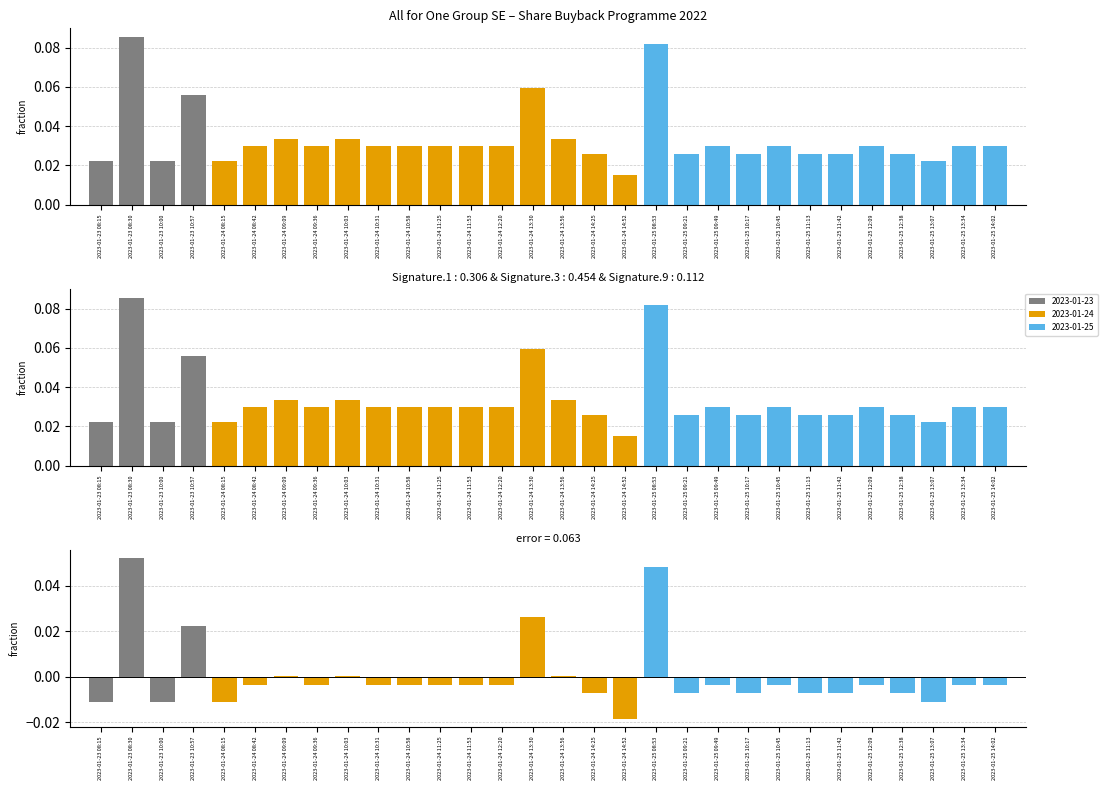

Reading left to right, extract all data points from this chart.

Shares purchased: 2023-01-23 08:15=0.0	2023-01-23 08:30=0.1	2023-01-23 10:00=0.0	2023-01-23 10:57=0.1	2023-01-24 08:15=0.0	2023-01-24 08:42=0.0	2023-01-24 09:09=0.0	2023-01-24 09:36=0.0	2023-01-24 10:03=0.0	2023-01-24 10:31=0.0	2023-01-24 10:58=0.0	2023-01-24 11:25=0.0	2023-01-24 11:53=0.0	2023-01-24 12:20=0.0	2023-01-24 13:30=0.1	2023-01-24 13:56=0.0	2023-01-24 14:25=0.0	2023-01-24 14:52=0.0	2023-01-25 08:53=0.1	2023-01-25 09:21=0.0	2023-01-25 09:49=0.0	2023-01-25 10:17=0.0	2023-01-25 10:45=0.0	2023-01-25 11:13=0.0	2023-01-25 11:42=0.0	2023-01-25 12:09=0.0	2023-01-25 12:38=0.0	2023-01-25 13:07=0.0	2023-01-25 13:34=0.0	2023-01-25 14:02=0.0
error: 2023-01-23 08:15=-0.0	2023-01-23 08:30=0.1	2023-01-23 10:00=-0.0	2023-01-23 10:57=0.0	2023-01-24 08:15=-0.0	2023-01-24 08:42=-0.0	2023-01-24 09:09=0.0	2023-01-24 09:36=-0.0	2023-01-24 10:03=0.0	2023-01-24 10:31=-0.0	2023-01-24 10:58=-0.0	2023-01-24 11:25=-0.0	2023-01-24 11:53=-0.0	2023-01-24 12:20=-0.0	2023-01-24 13:30=0.0	2023-01-24 13:56=0.0	2023-01-24 14:25=-0.0	2023-01-24 14:52=-0.0	2023-01-25 08:53=0.0	2023-01-25 09:21=-0.0	2023-01-25 09:49=-0.0	2023-01-25 10:17=-0.0	2023-01-25 10:45=-0.0	2023-01-25 11:13=-0.0	2023-01-25 11:42=-0.0	2023-01-25 12:09=-0.0	2023-01-25 12:38=-0.0	2023-01-25 13:07=-0.0	2023-01-25 13:34=-0.0	2023-01-25 14:02=-0.0